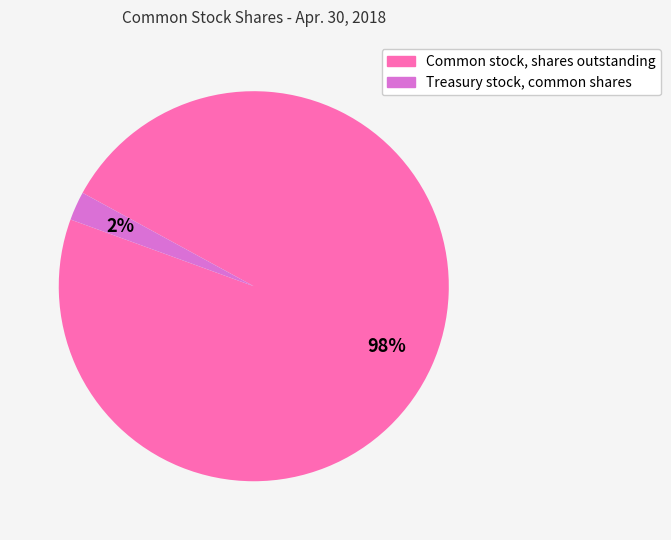

Is it true that Common stock, shares outstanding is 93% of the pie?

False